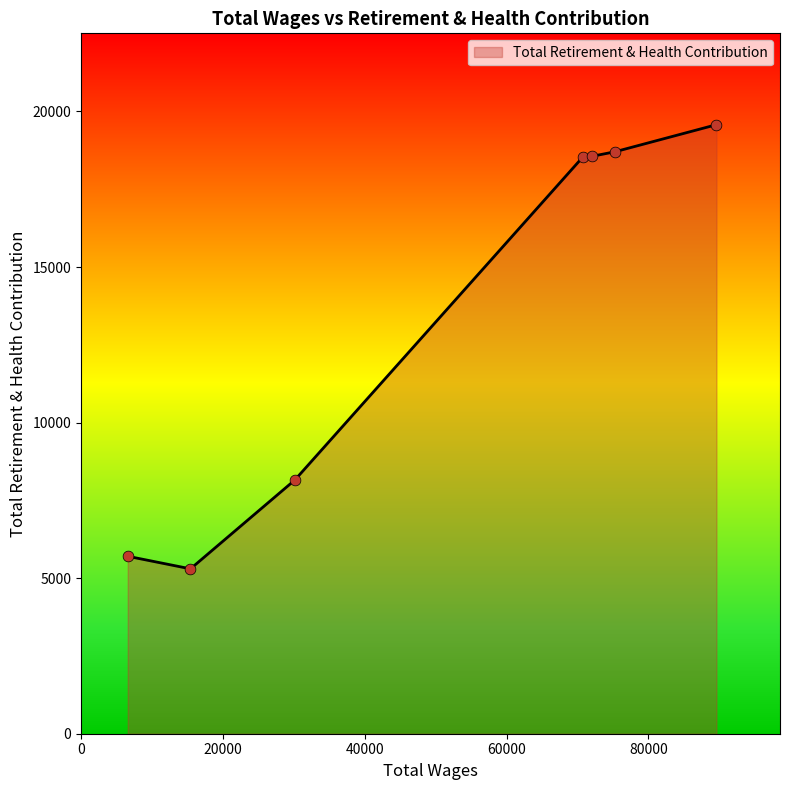

What is the difference between the maximum and minimum values?

14276